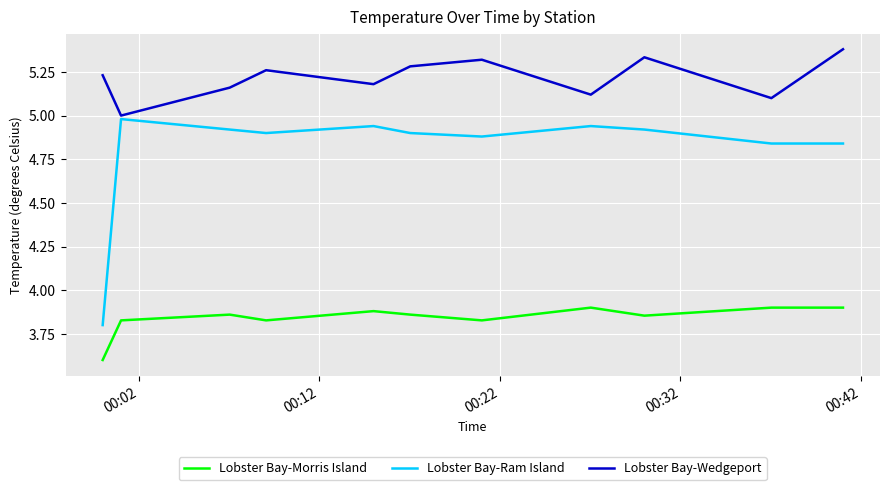

How many interior local peaks does the Lobster Bay-Wedgeport series have?

3